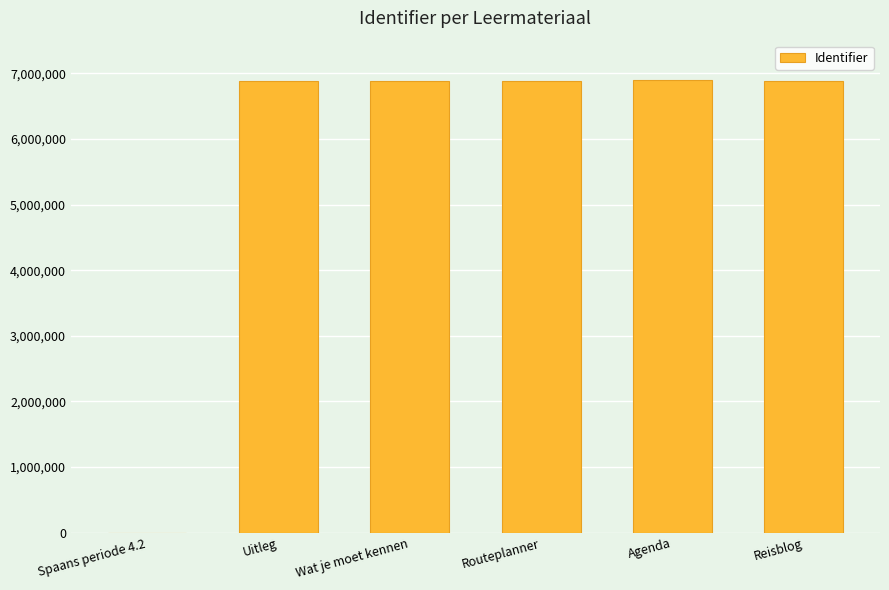

What is the sum of the values at Agenda and Wat je moet kennen?

13790308